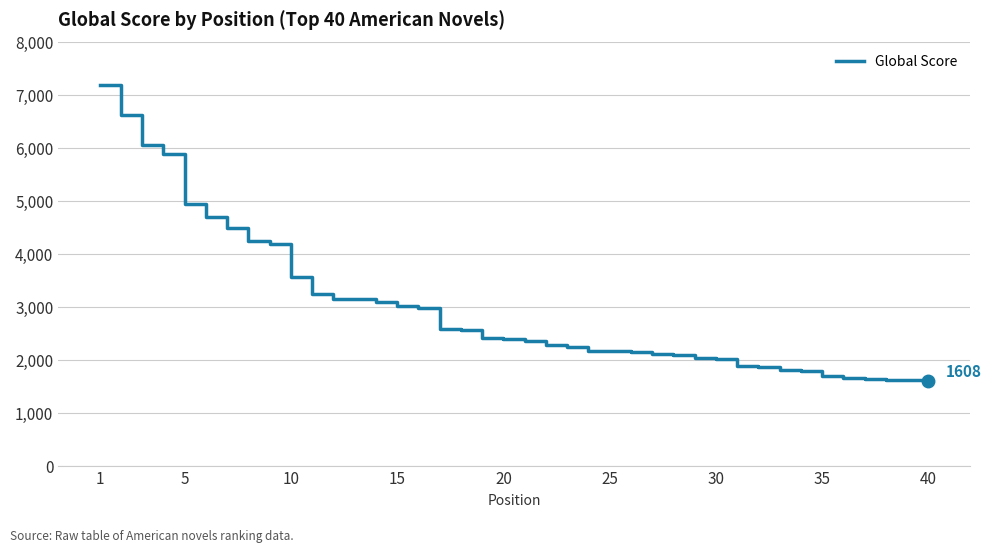

What is the difference between the maximum and minimum values?

5580